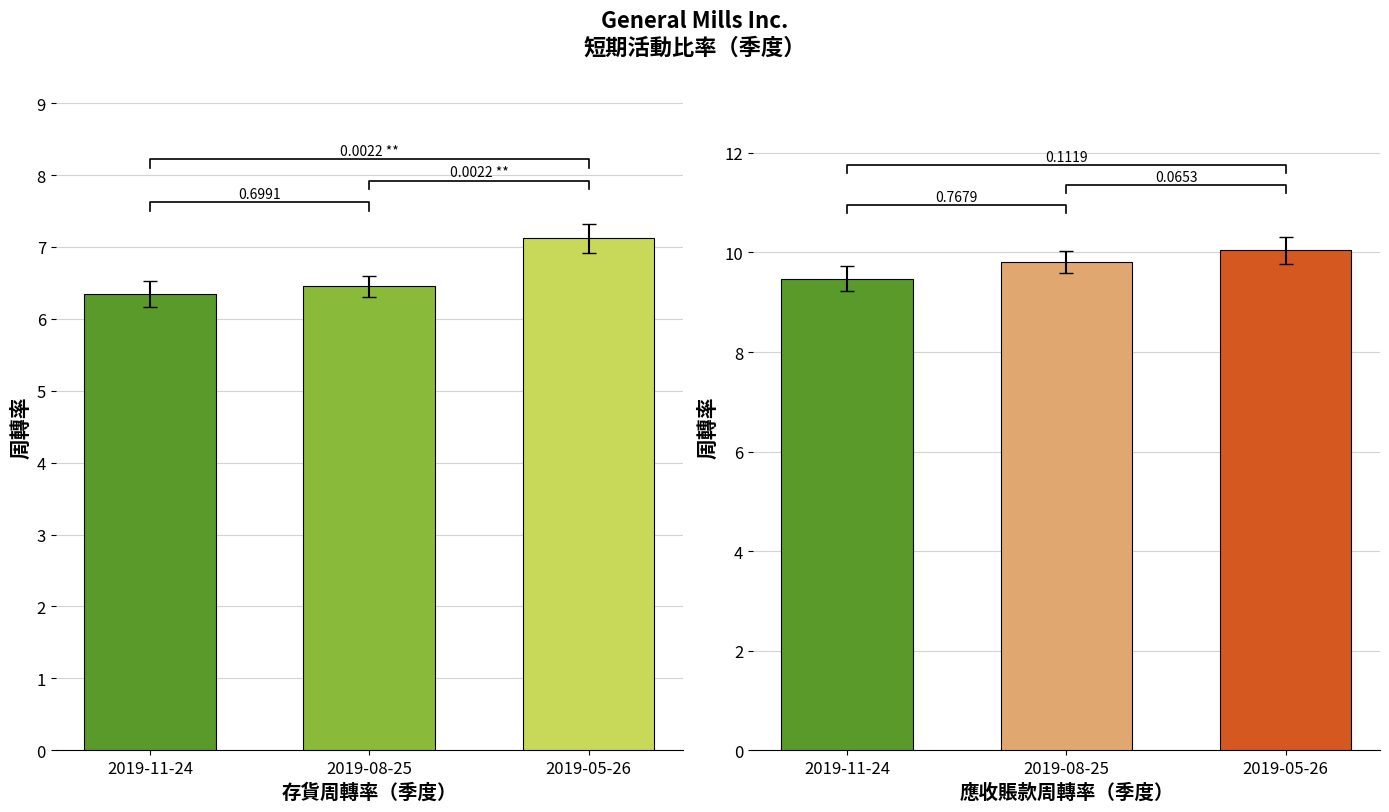

How many groups of bars are there?

6